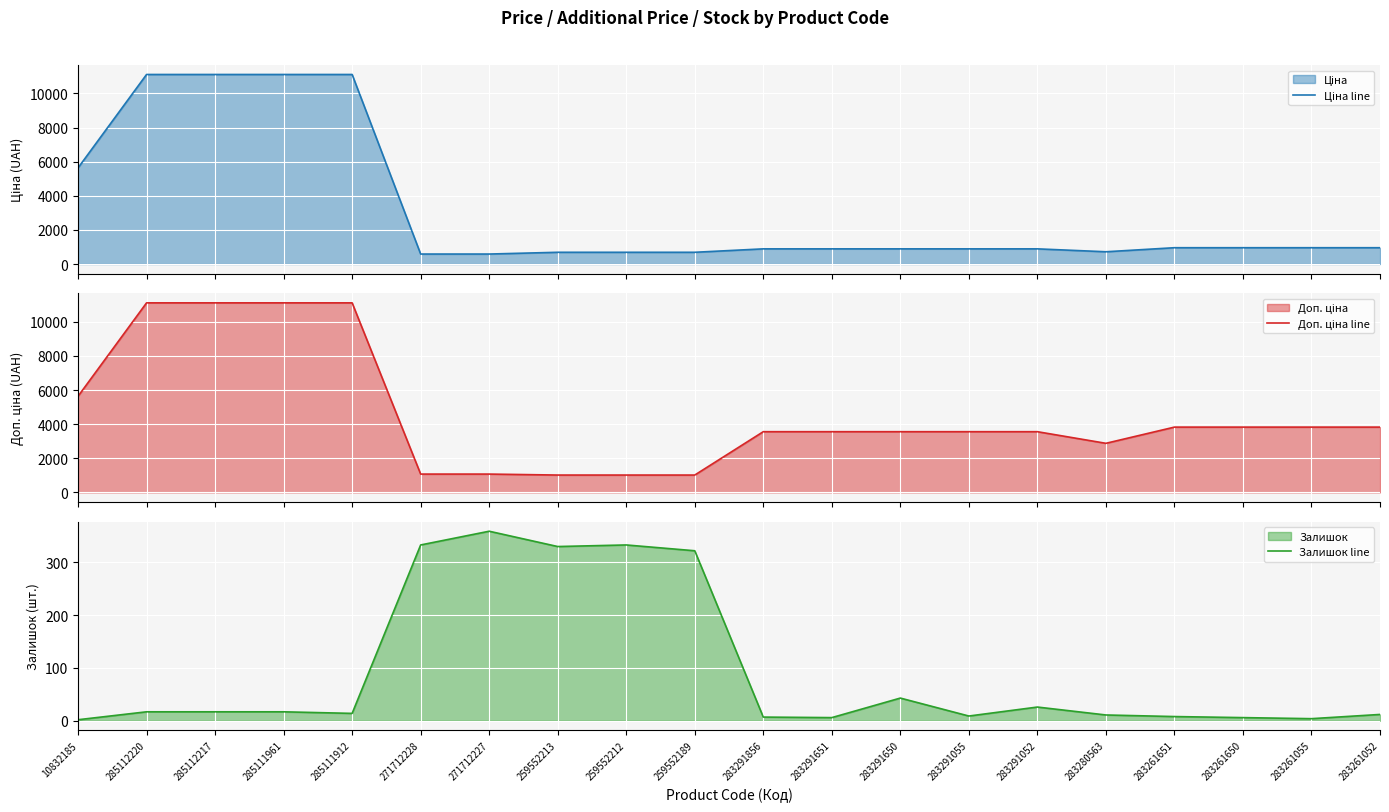

At which category is the sum across all series the highest?

285112220